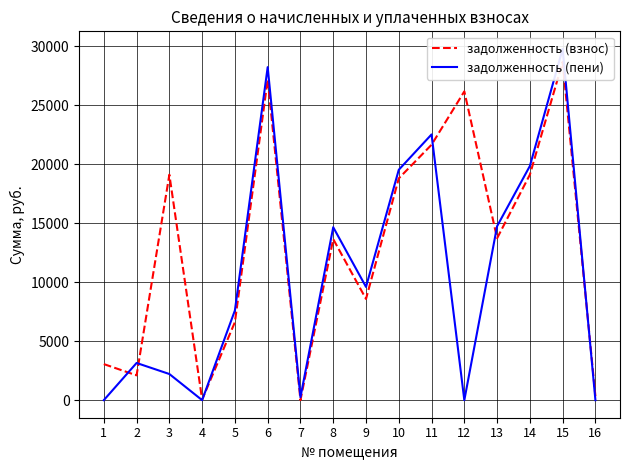

Is the value of задолженность (взнос) at 2 greater than the value of задолженность (пени) at 2?

No